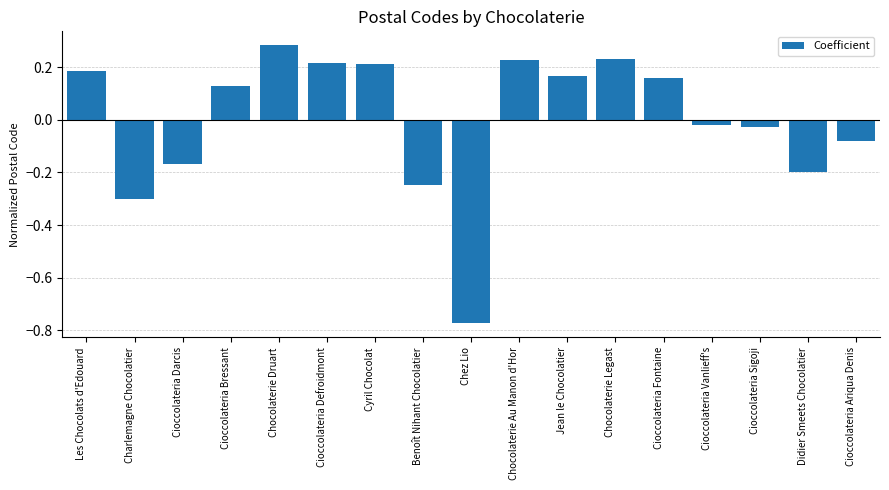

True or false: the data shows -0.2 at Charlemagne Chocolatier.

False